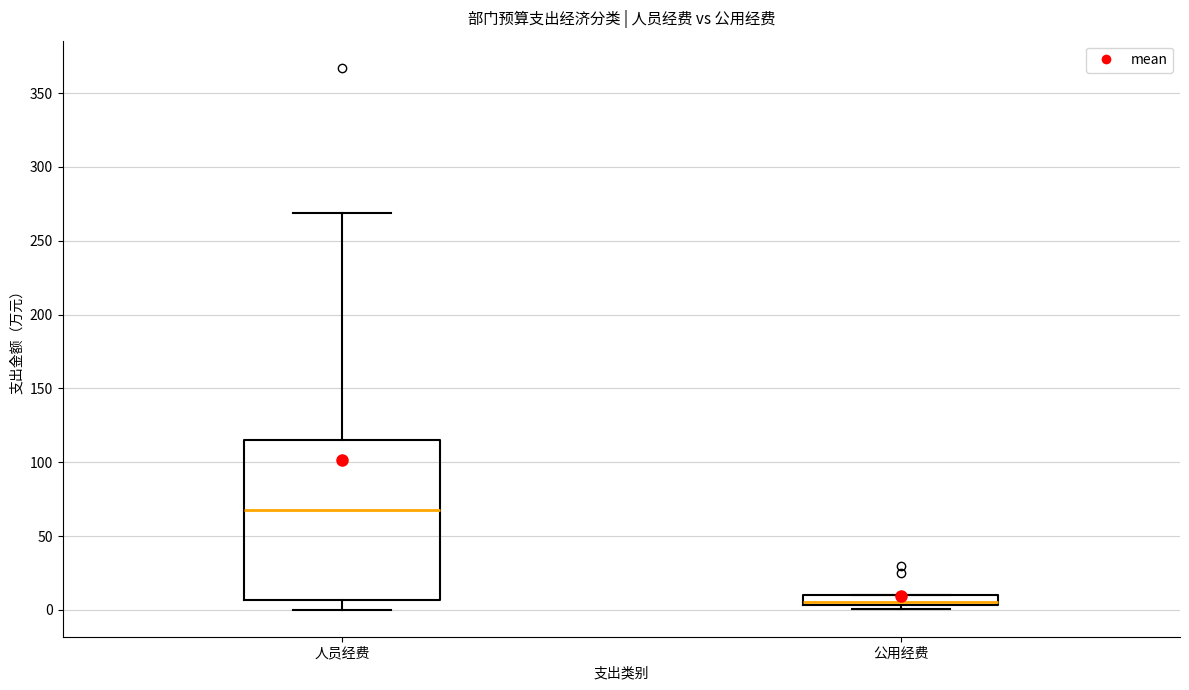

Comparing the boxes themselves (not the whiskers), which one is the tallest?

人员经费